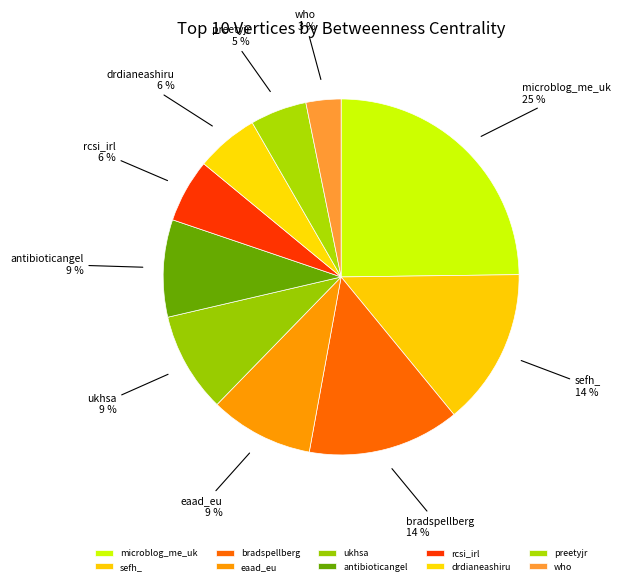

The who slice represents 3% of the pie. True or false?

True